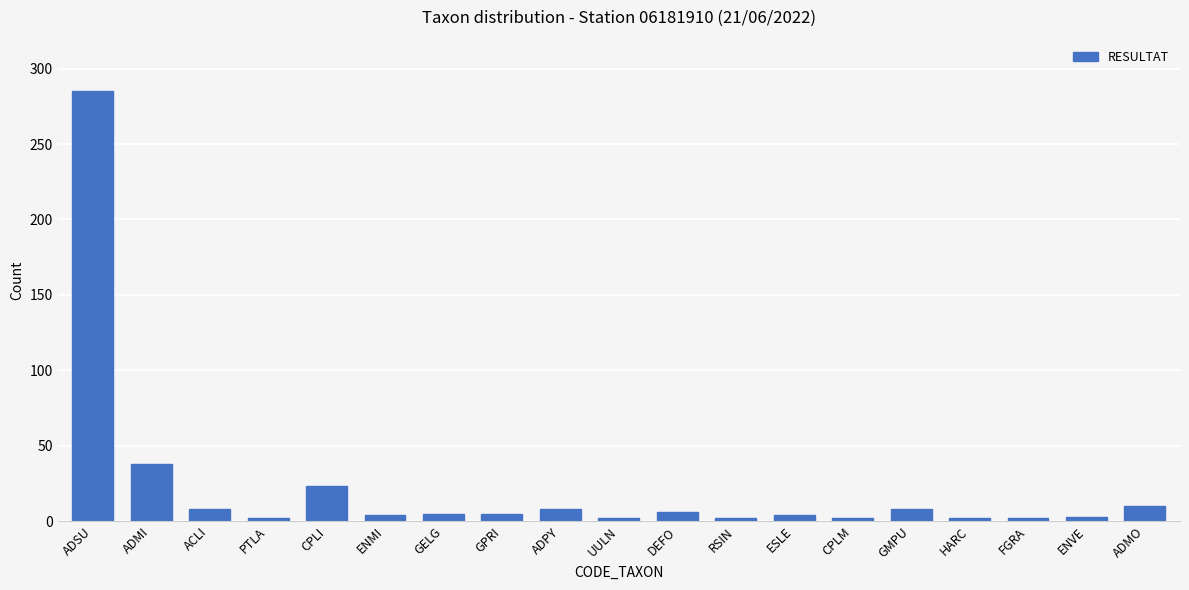

What is the minimum value shown in the chart?

2